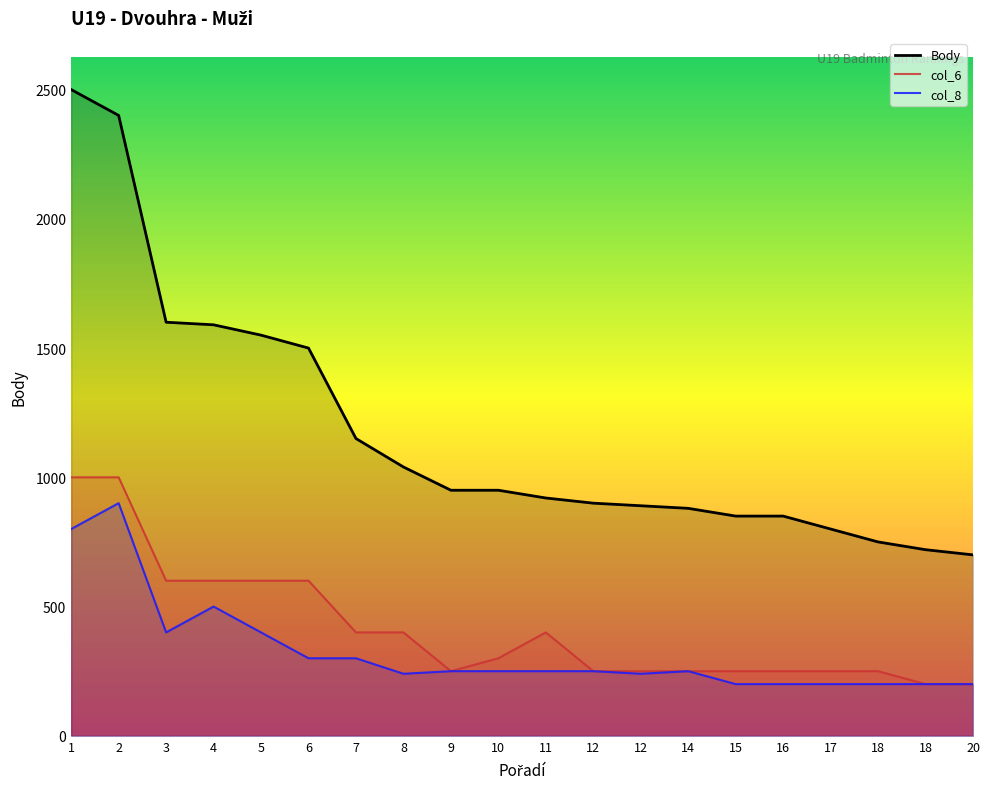

Is the value of Body at 9 greater than the value of col_6 at 18?

Yes